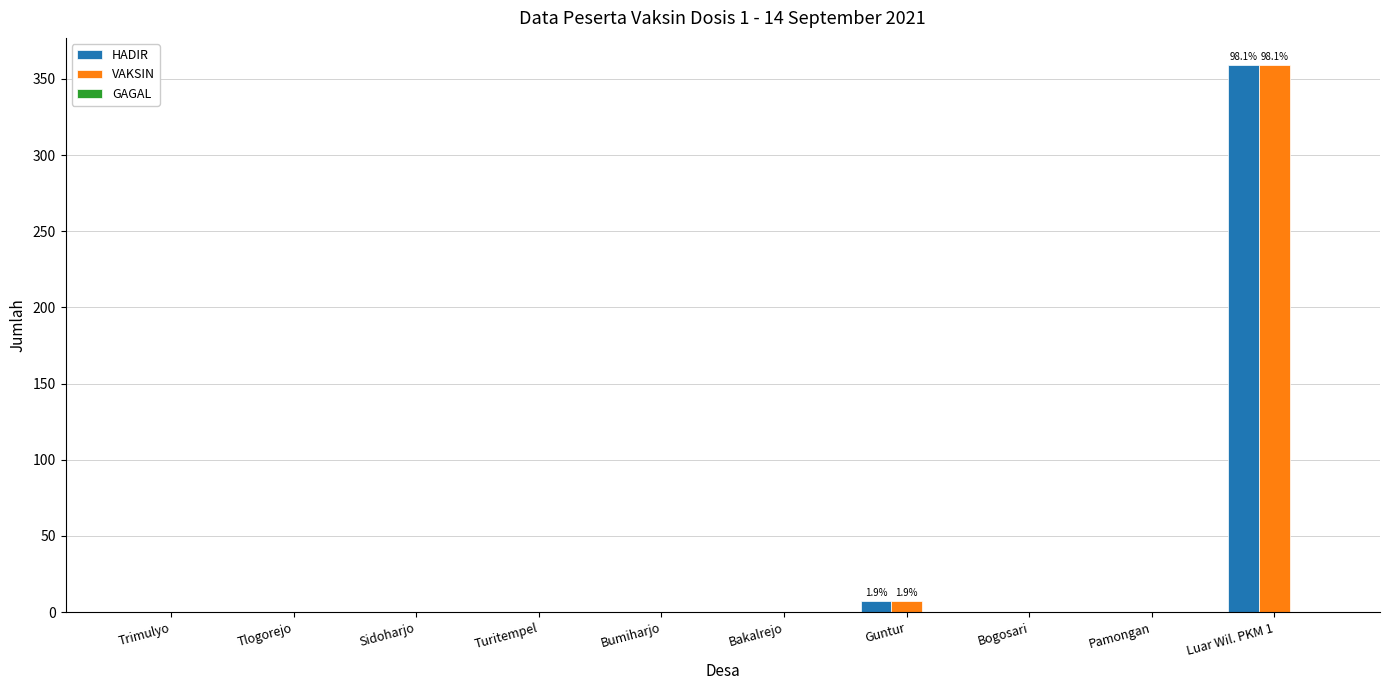

How many distinct data groups are displayed?

2